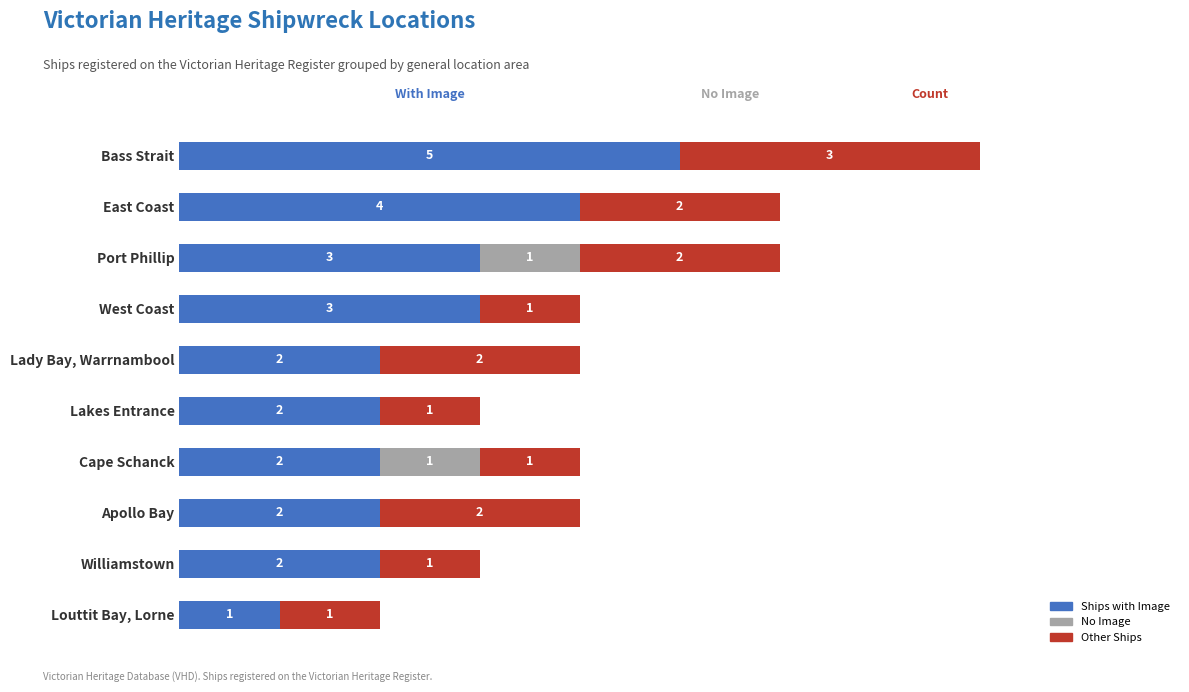

At which category is the sum across all series the highest?

Bass Strait